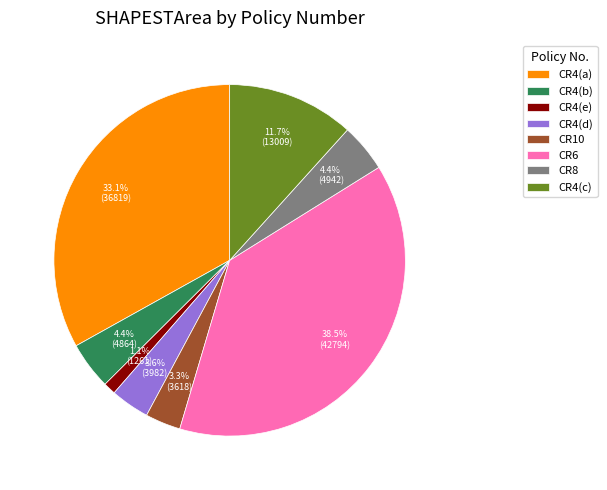

Approximately how many times larger is the value at CR4(a) compared to CR4(c)?

2.8